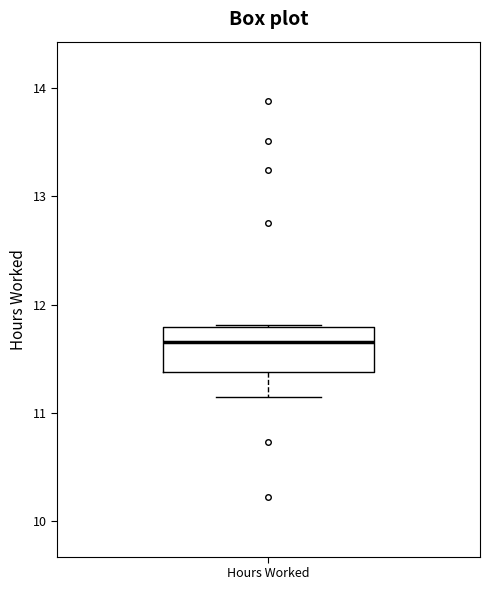

Transcribe this box plot: give where the median line is, the range the box spans, and where the two whiskers end, as read against the y-axis. The values are not printed on the chart, so give them approximately, as read against the axis.

median 11.7, box 11.4 to 11.8, whiskers 11.2 to 11.8